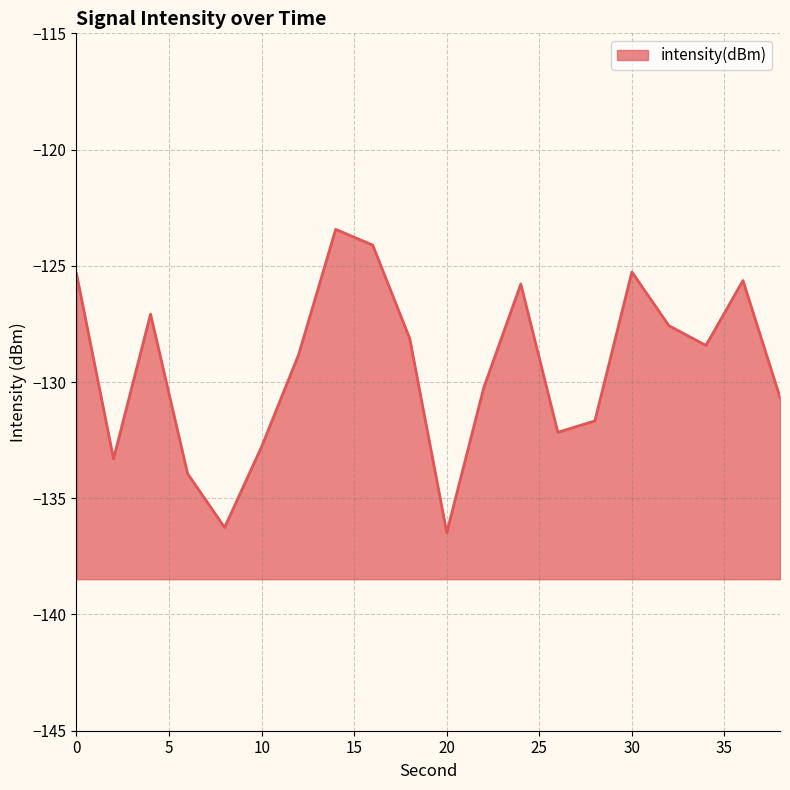

Reading left to right, list all the values displayed in this chart.

-125.3	-133.3	-127.1	-133.9	-136.3	-132.8	-128.8	-123.4	-124.1	-128.1	-136.5	-130.2	-125.8	-132.2	-131.7	-125.3	-127.6	-128.4	-125.6	-130.7